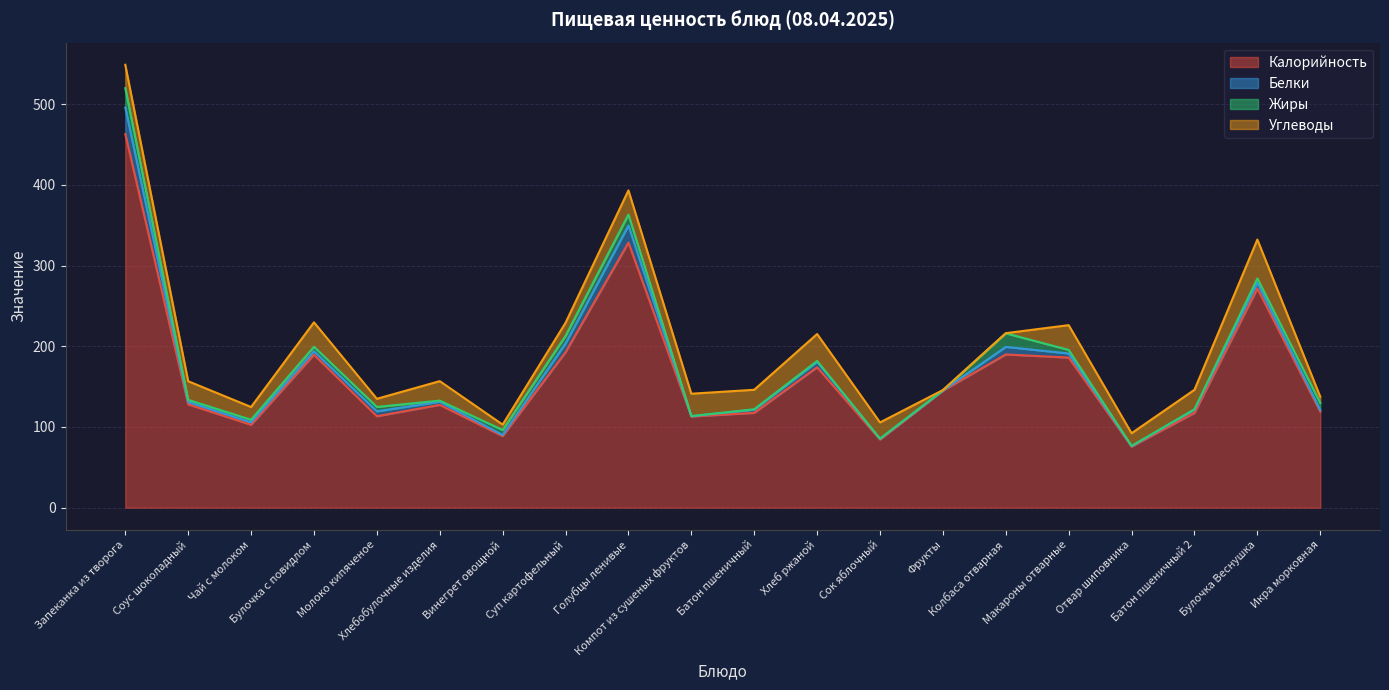

True or false: Углеводы and Калорийность intersect in this chart.

False